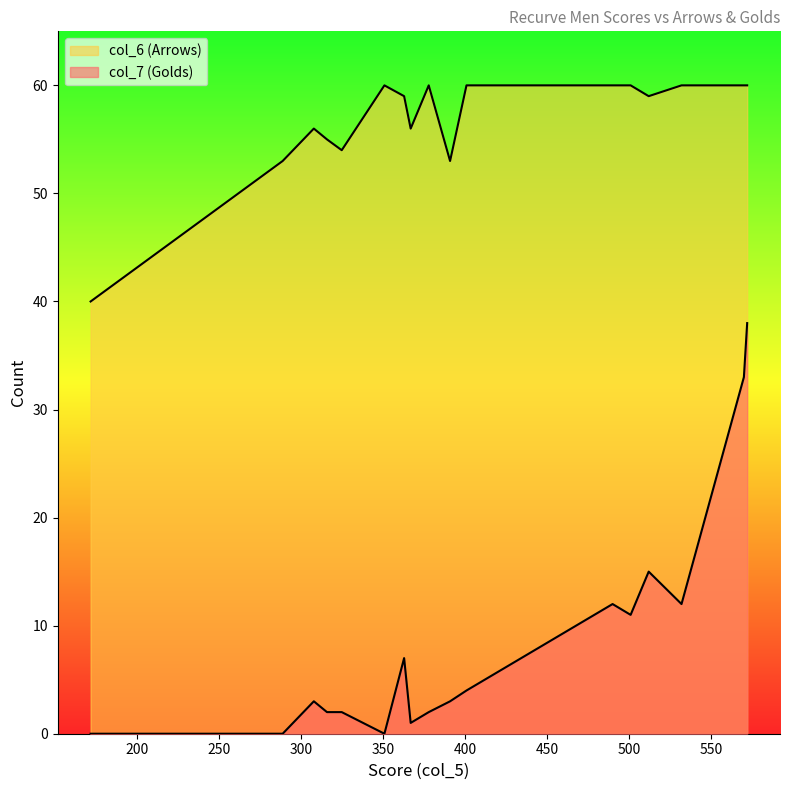

How many categories are shown in the chart?

18